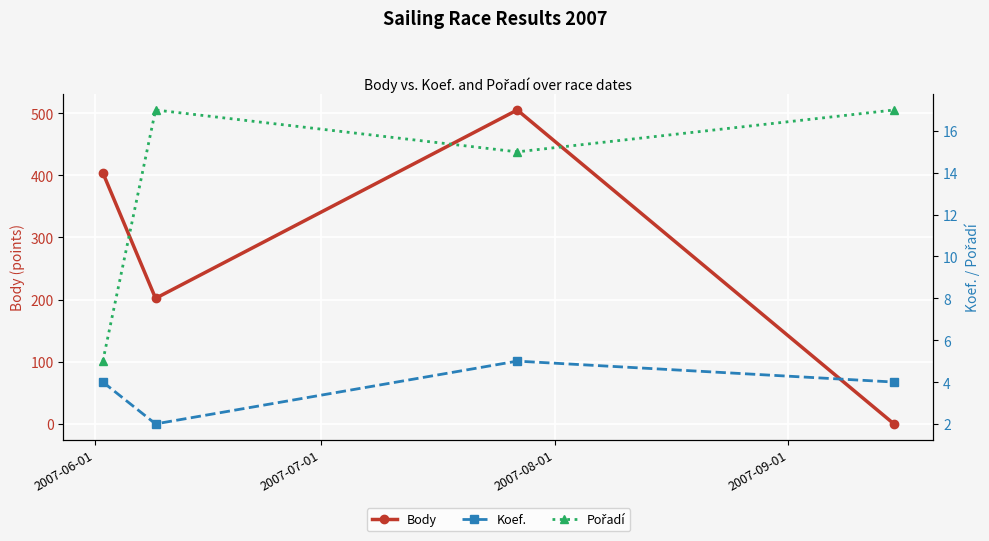

In Body, how many points are lower than both neighbors (excluding endpoints)?

1